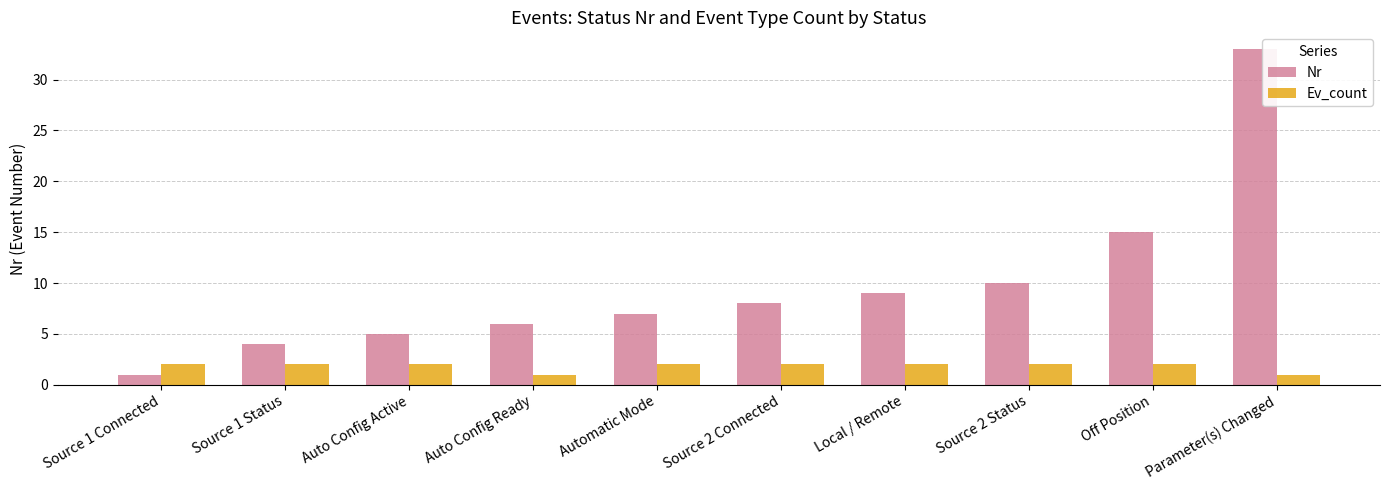

How many Ev_count values are between 2 and 3?

8